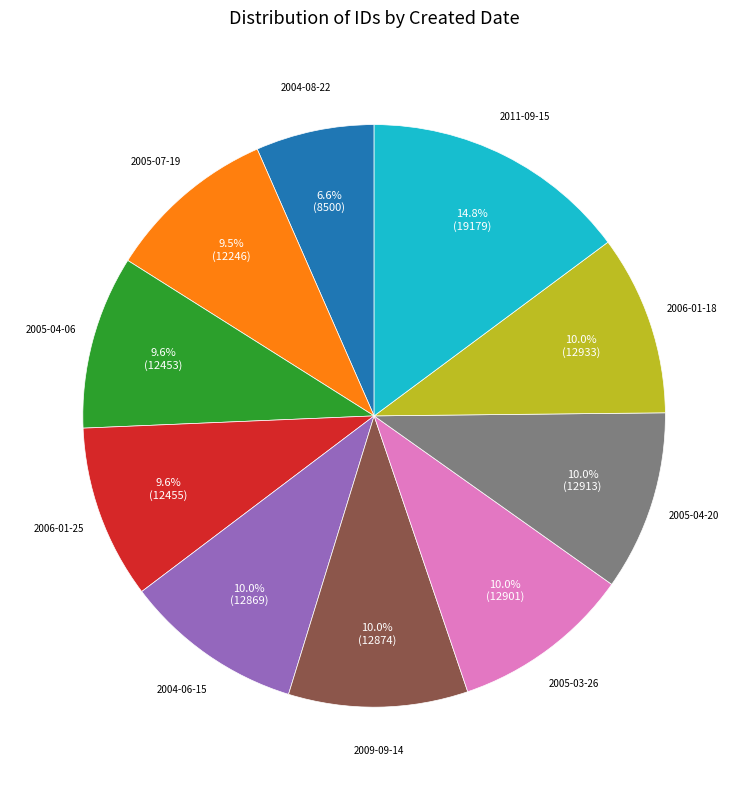

Which category has the smallest portion of the pie?

2004-08-22